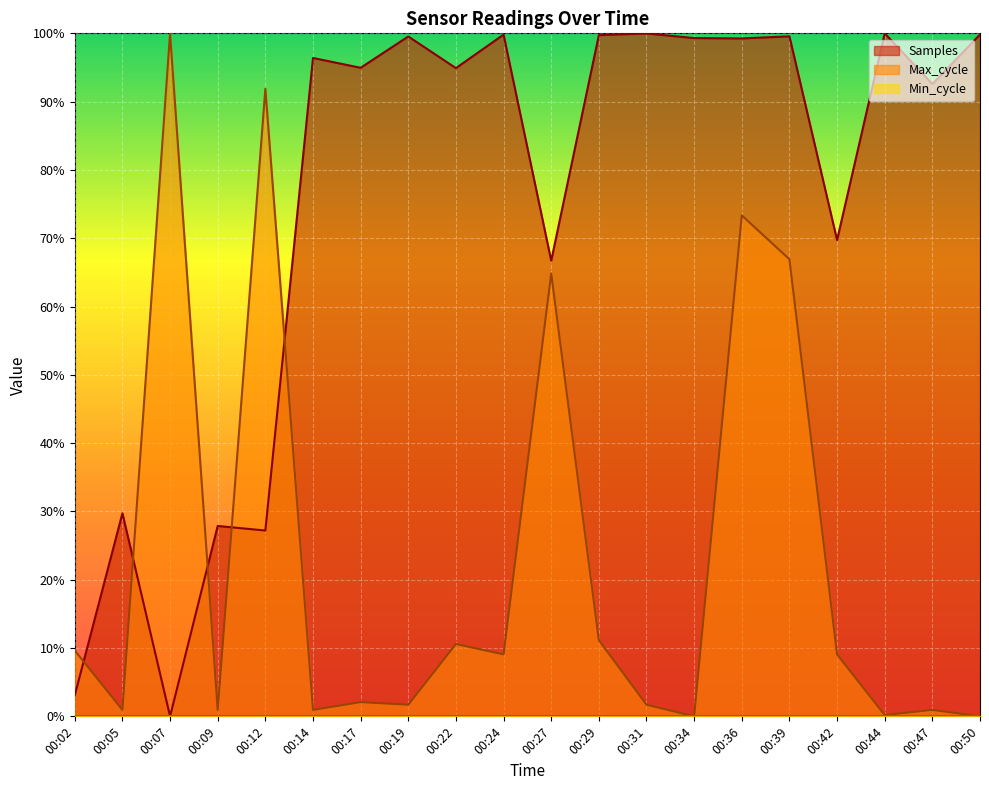

Where is the first local maximum for Samples?

00:05